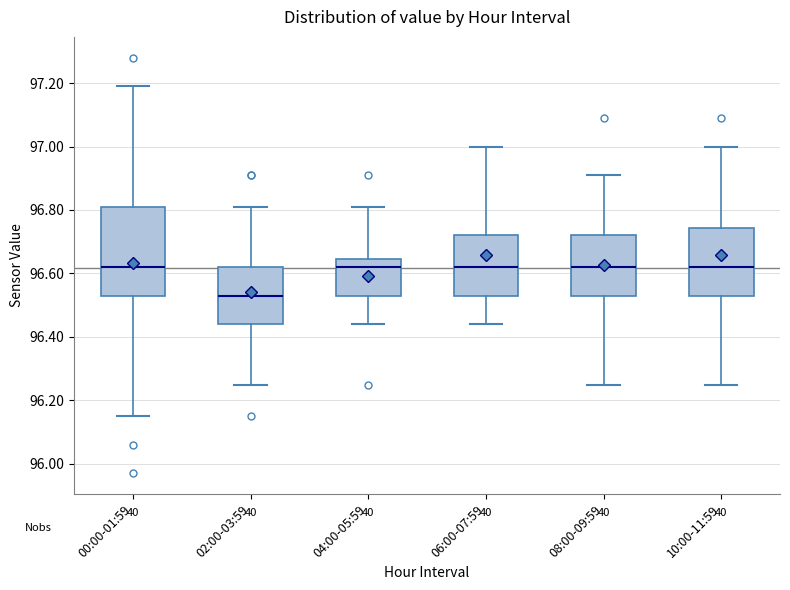

Which box is the tallest, from its lower edge to its upper edge?

00:00-01:59